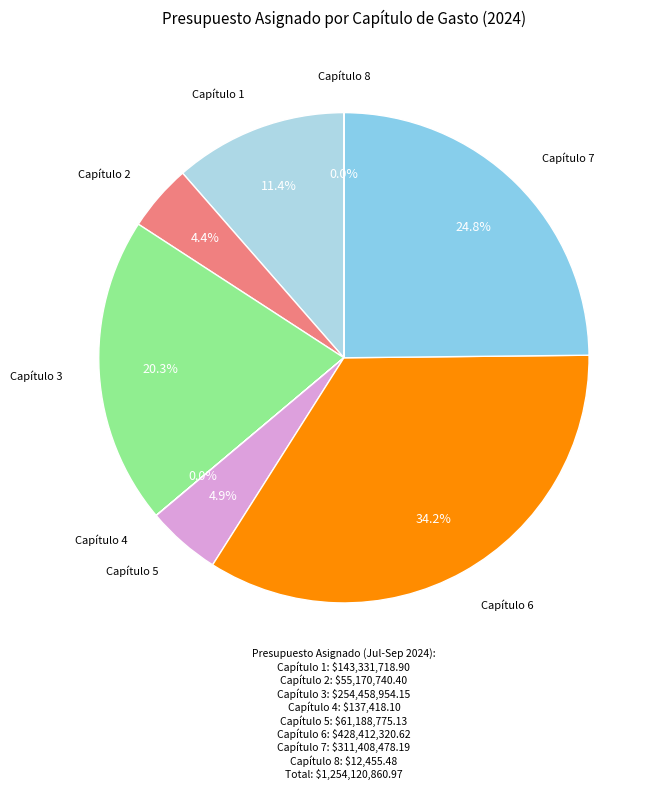

Between Capítulo 3 and Capítulo 1, which is larger?

Capítulo 3